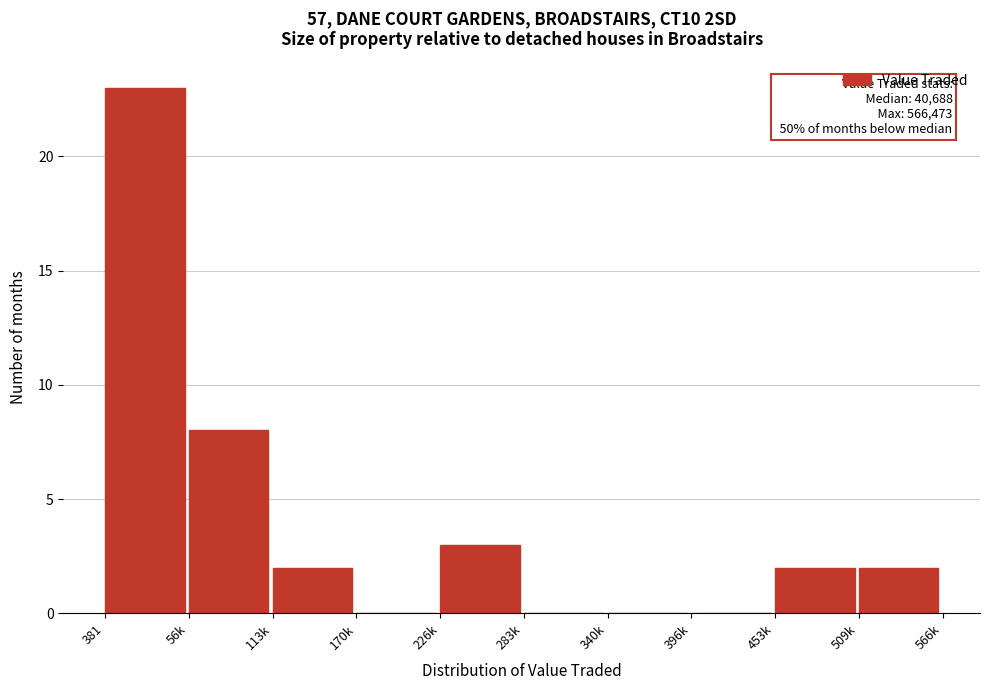

Reading left to right, list all the values displayed in this chart.

381=23	56k=8	113k=2	170k=0	226k=3	283k=0	340k=0	396k=0	453k=2	509k=2